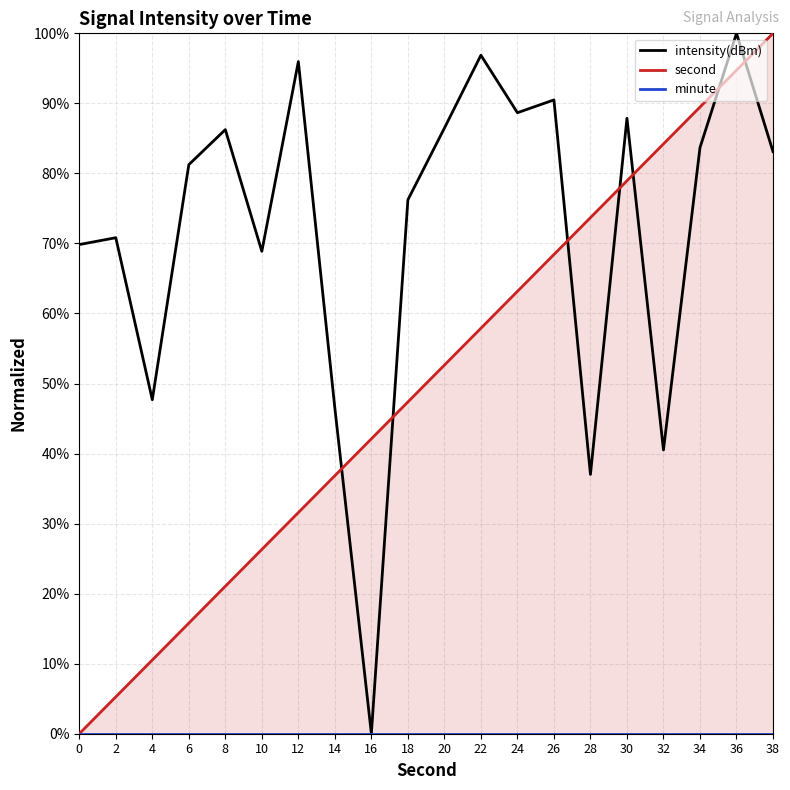

The second series shows 52.6 at 20. True or false?

True